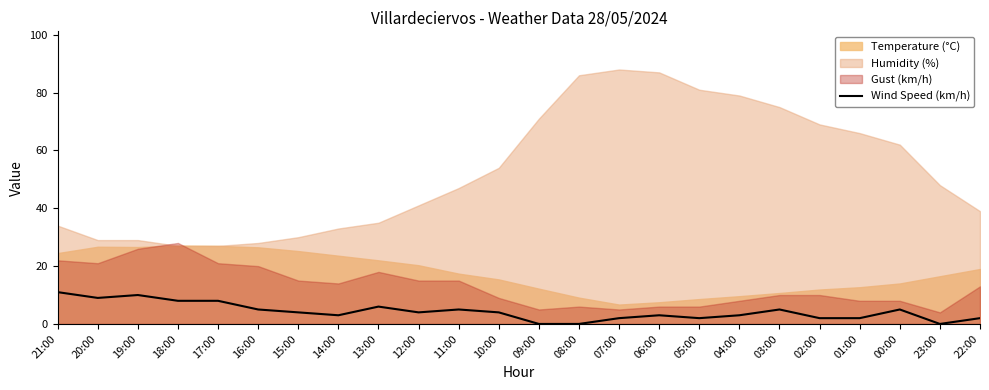

Is it true that Wind Speed (km/h) equals 12 at 17:00?

False